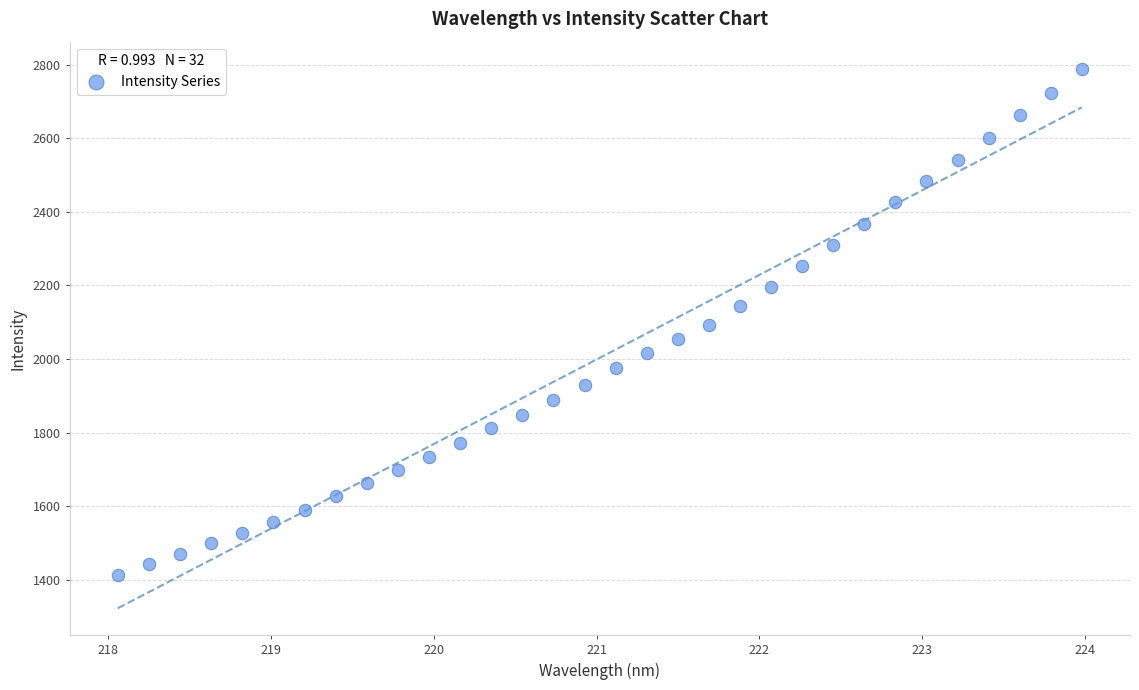

What is the range of X values (max minus min)?

5.9